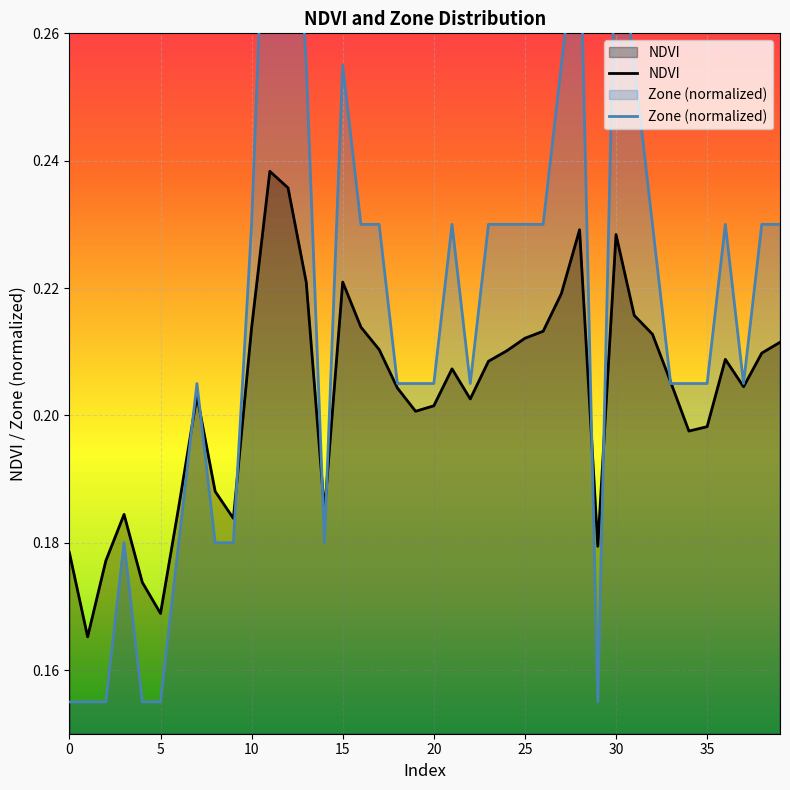

What is the difference between the maximum and second lowest values in the Zone (normalized) series?

0.1